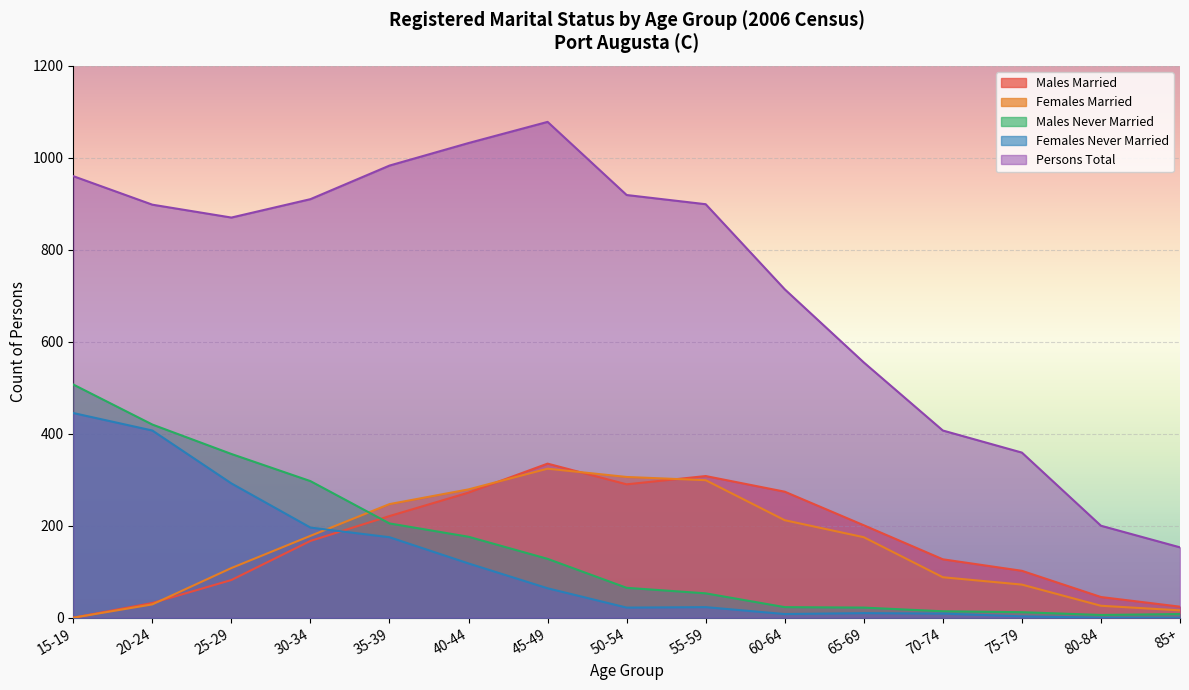

At which category does Females Never Married reach its first local valley?

50-54